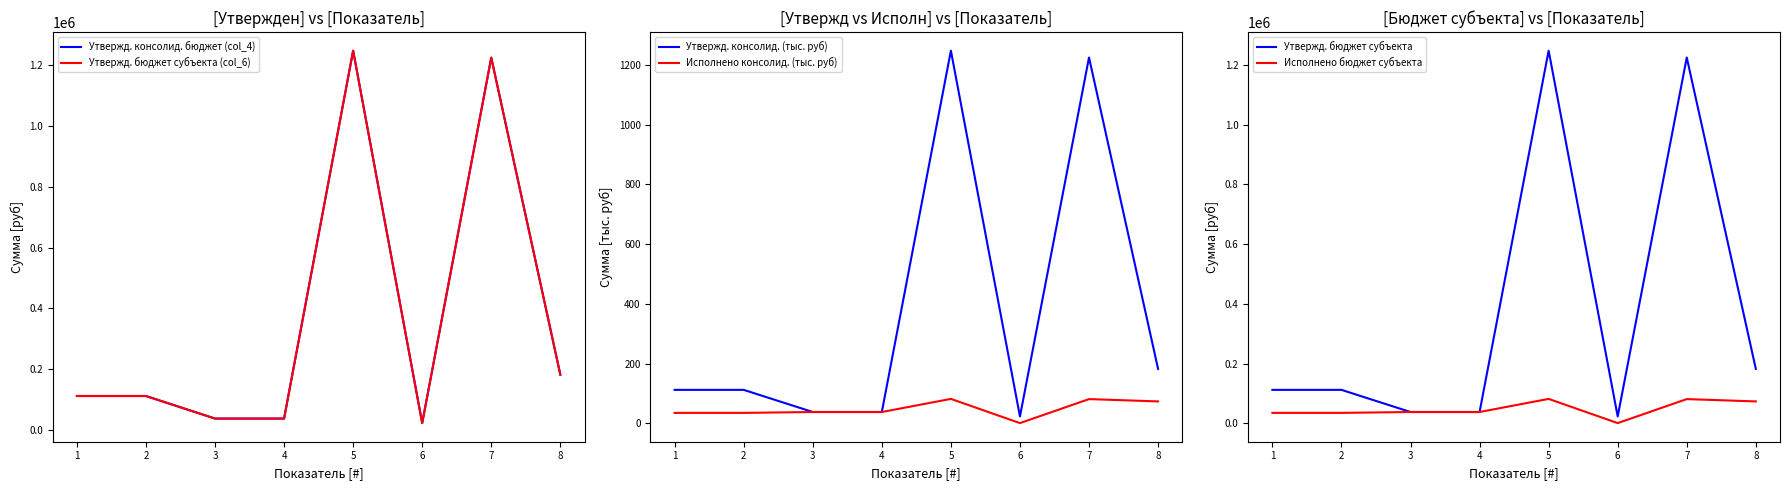

At how many categories does at least one series exceed 290067?

2